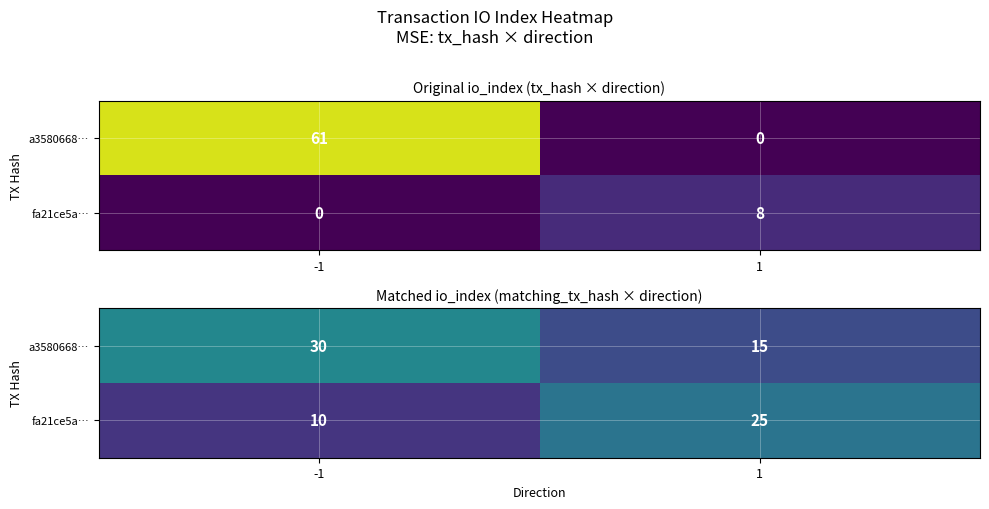

At how many categories does at least one series exceed 16?

2